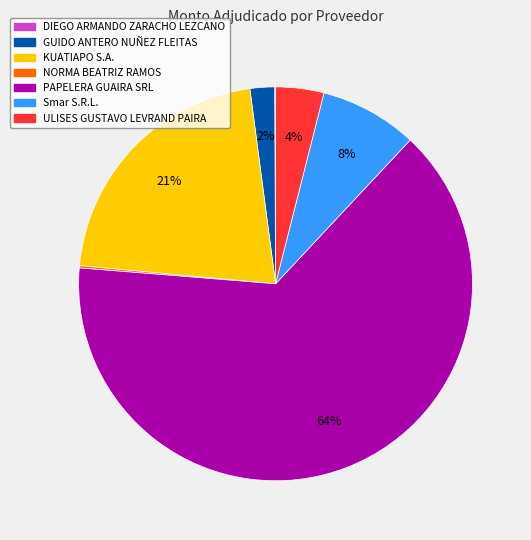

Which has a higher value, KUATIAPO S.A. or ULISES GUSTAVO LEVRAND PAIRA?

KUATIAPO S.A.